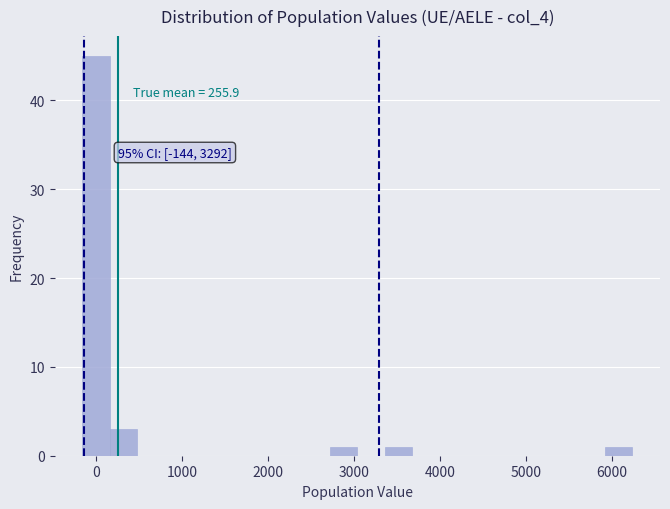

Read against the x-axis, roughly where is the centre of the tallest bar?

0